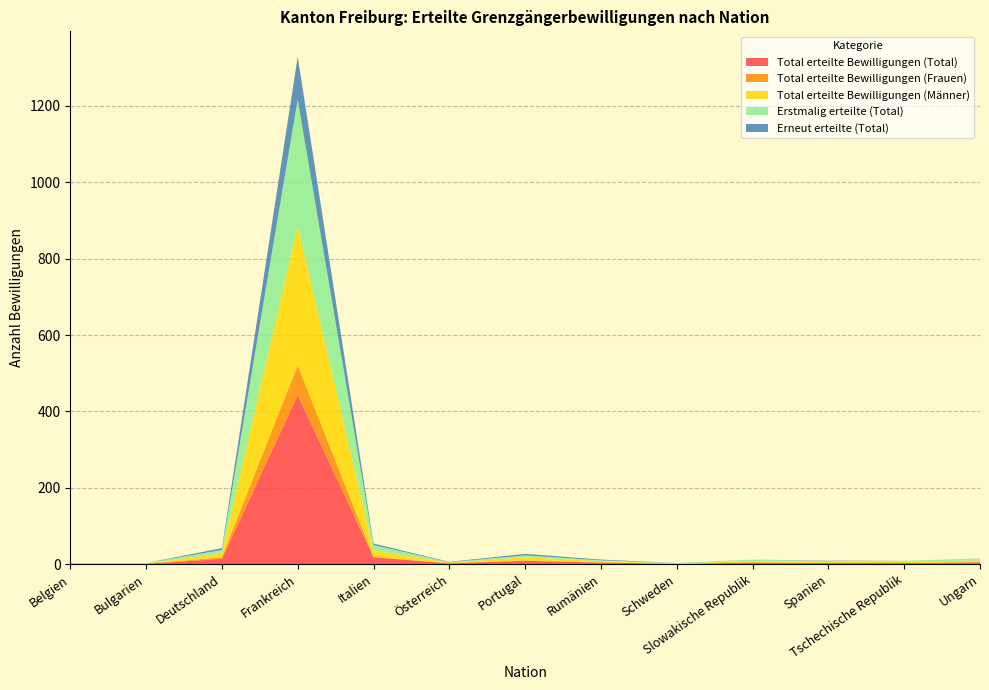

Reading left to right, transcribe all the data shown in this chart.

Total erteilte Bewilligungen (Total): 1	1	14	443	18	2	9	4	1	4	3	3	5
Total erteilte Bewilligungen (Frauen): 0	0	4	78	1	1	1	1	0	1	0	0	0
Total erteilte Bewilligungen (Männer): 1	1	10	365	17	1	8	3	1	3	3	3	5
Erstmalig erteilte (Total): 1	1	9	331	14	1	5	2	1	4	2	3	5
Erneut erteilte (Total): 0	0	5	112	4	1	4	2	0	0	1	0	0